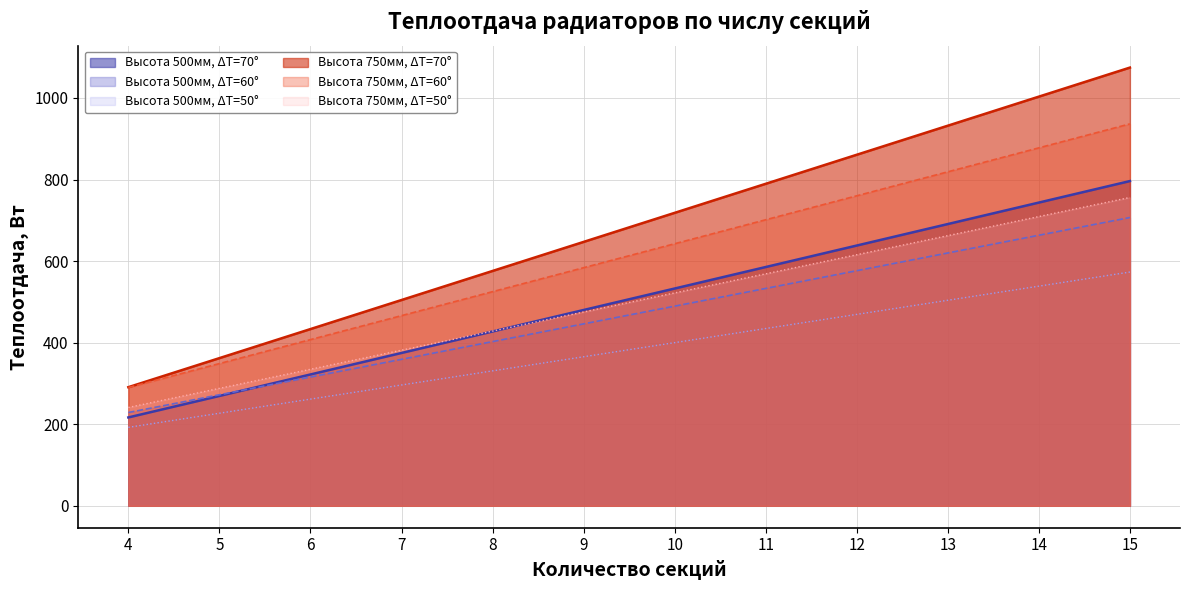

True or false: Теплоотдача ΔT=60° has a value of 642.6 at 10.

True